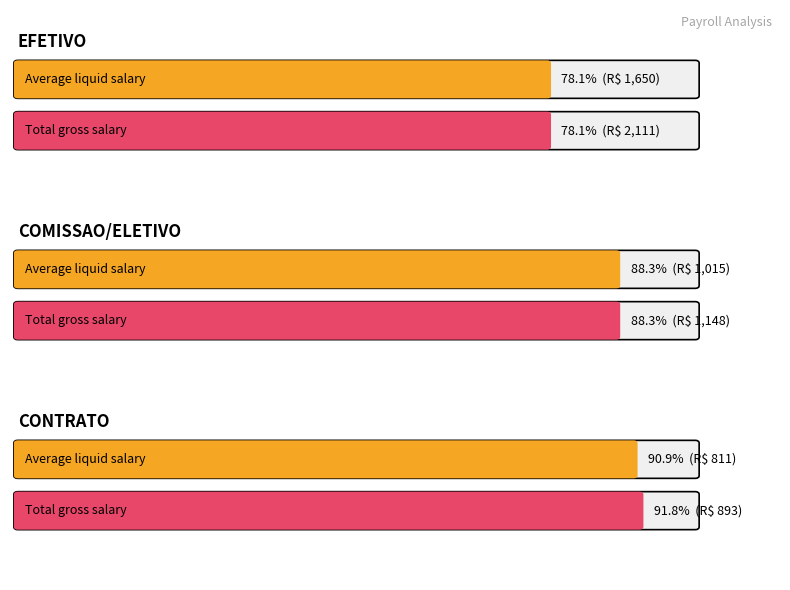

The 9999-LIQUIDO DO MES series shows 937.5 at 15. True or false?

False